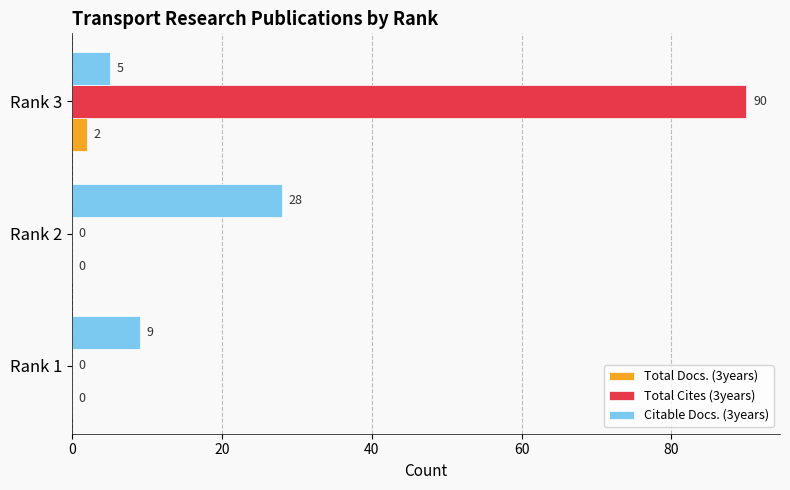

True or false: Total Cites (3years) has a value of 0 at Rank 2.

True